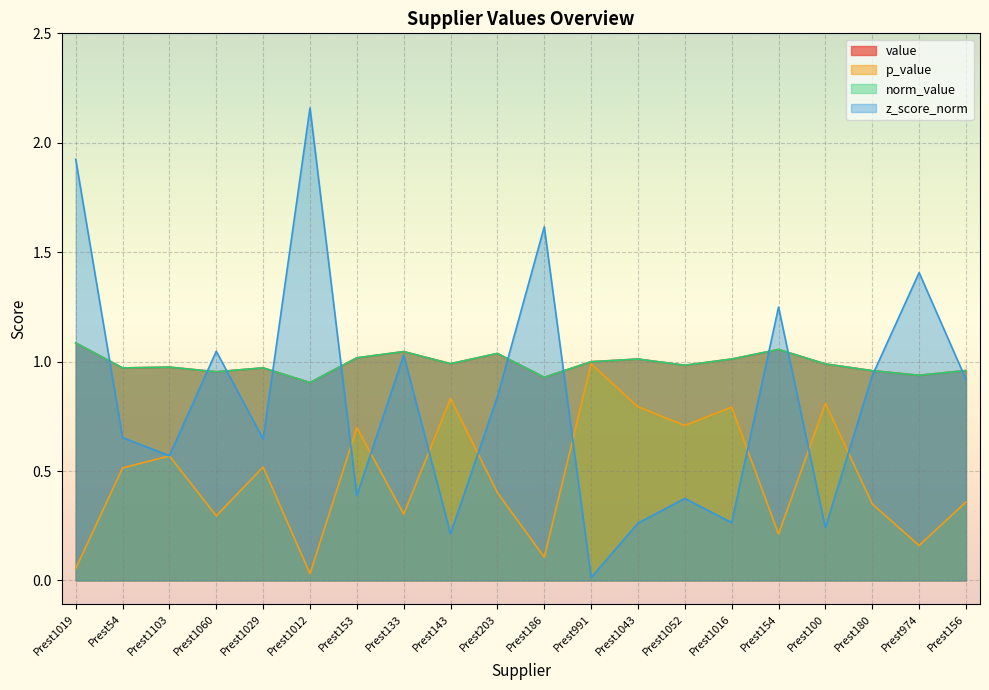

Which has a higher value, Prest156 or Prest974?

Prest156